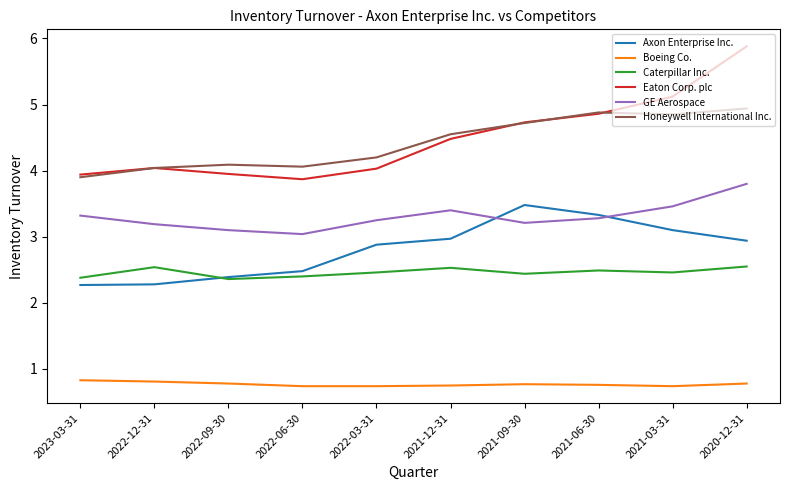

Which label corresponds to the largest value in the chart?

2020-12-31